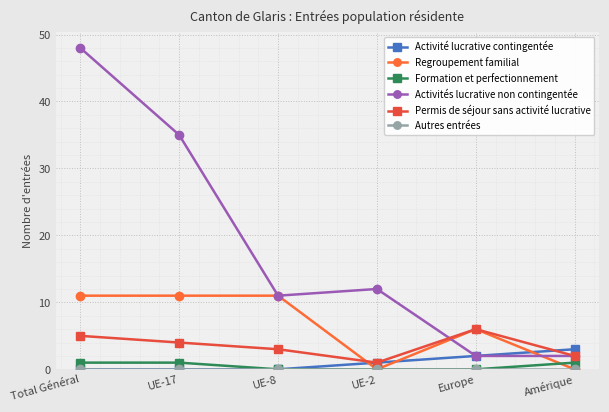

Is this an area chart (filled region under the line)?

No